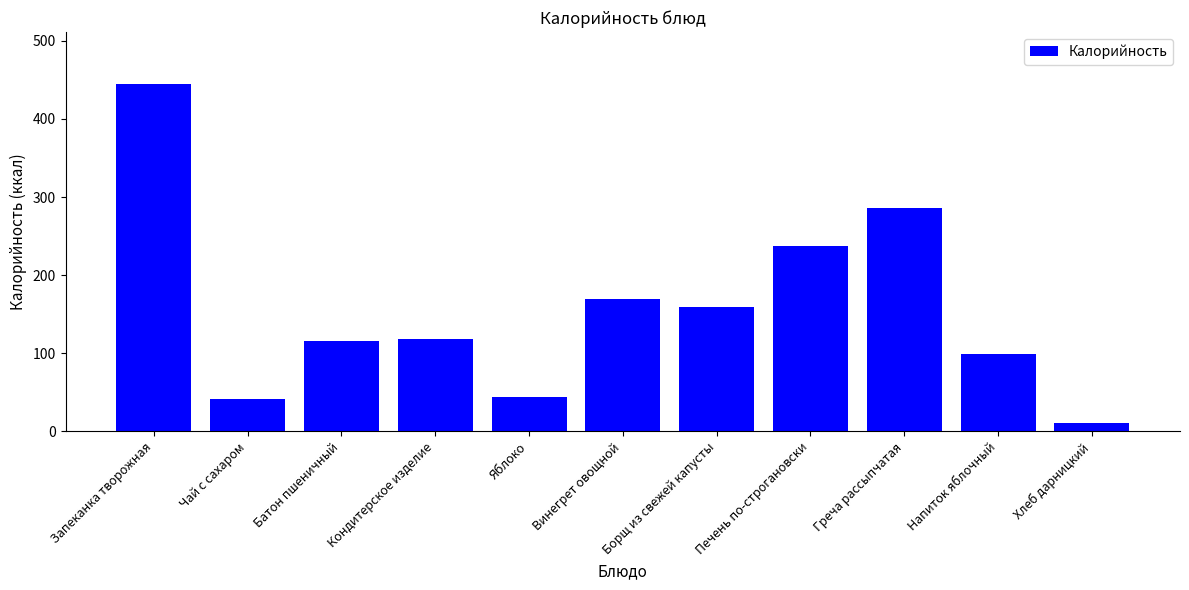

How many distinct data groups are displayed?

1